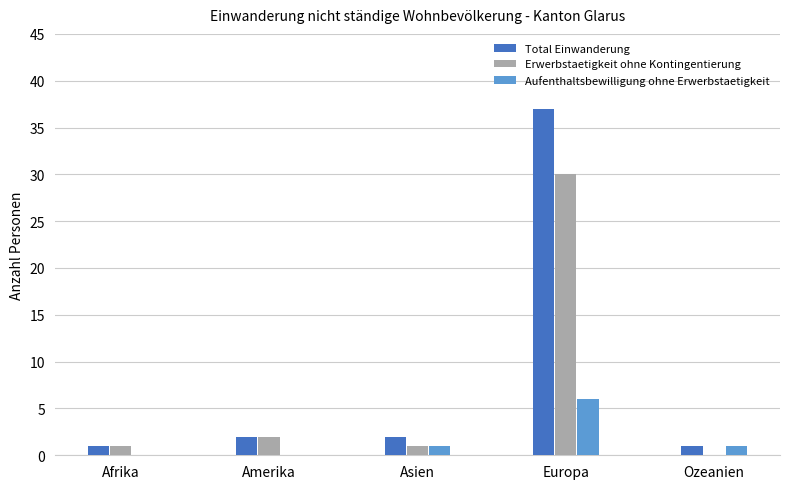

At which category does the chart reach its peak across all series?

Europa